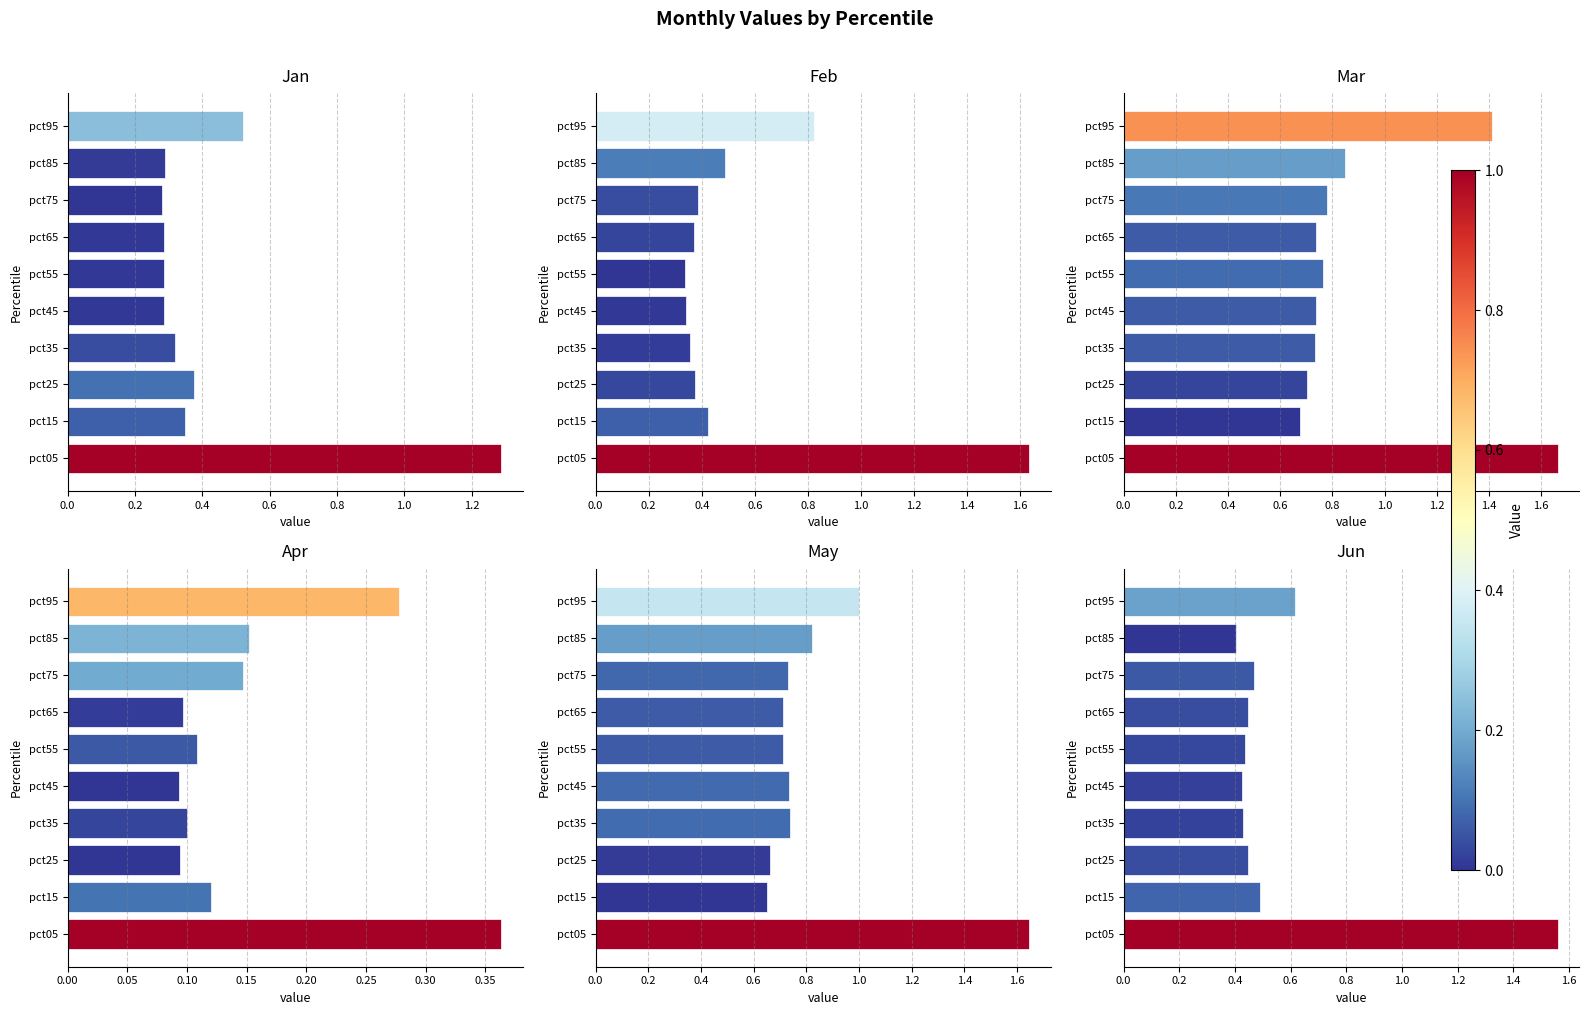

What are all the series names shown in the legend?

Jan, Feb, Mar, Apr, May, Jun